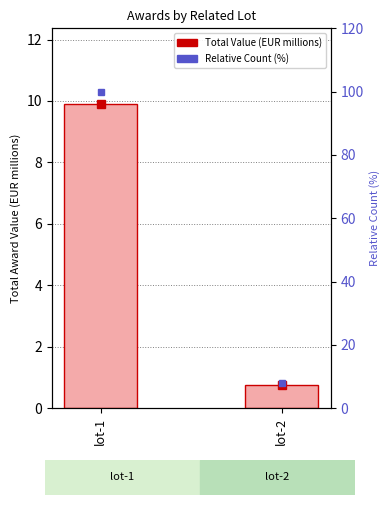

True or false: the data shows 0.8 at lot-2.

True